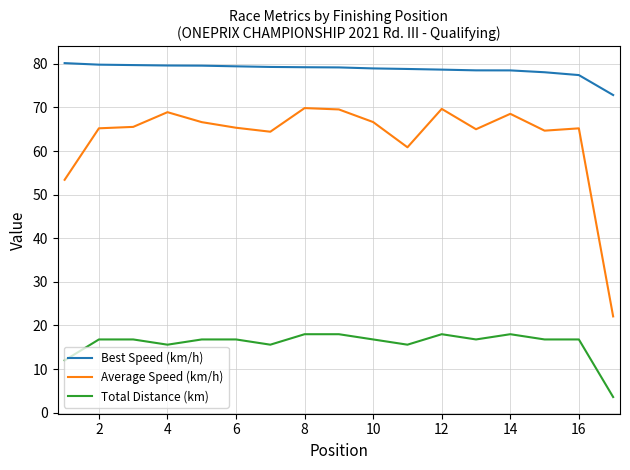

True or false: Average Speed (km/h) and Total Distance (km) intersect in this chart.

False